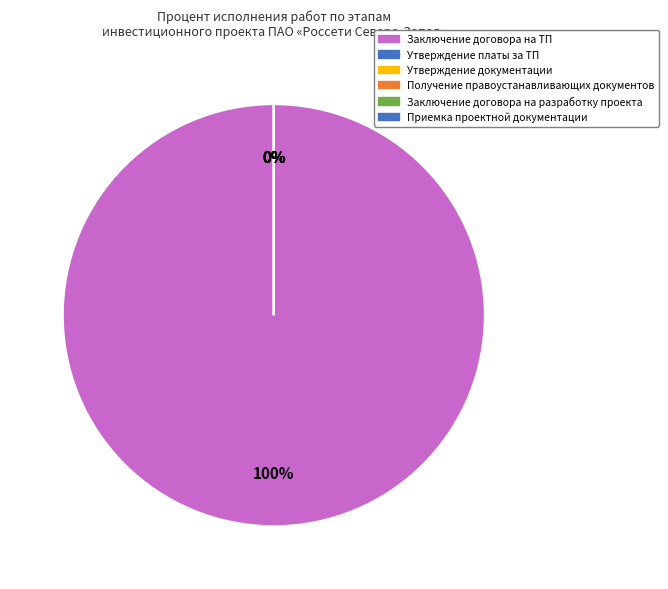

How many segments does this pie chart have?

6